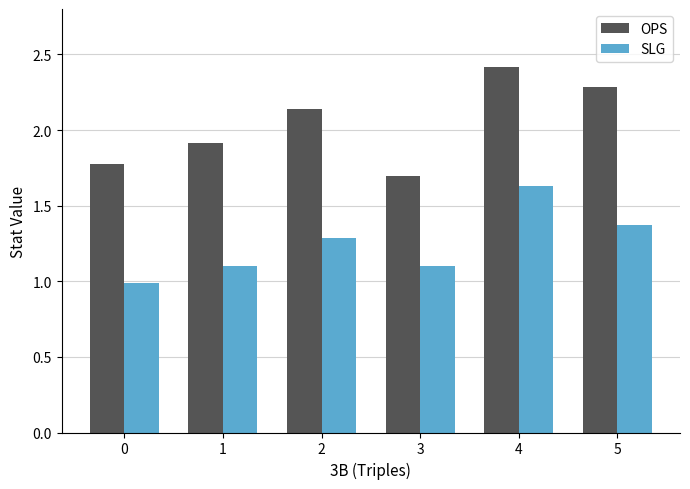

At which label does SLG first exceed 1?

1